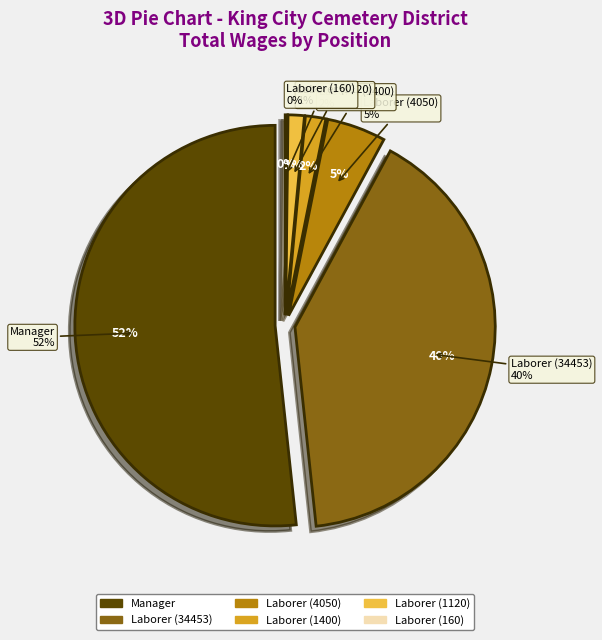

To the nearest percent, what is the difference between the Laborer (160) and Laborer (1120) slice percentages?

1%